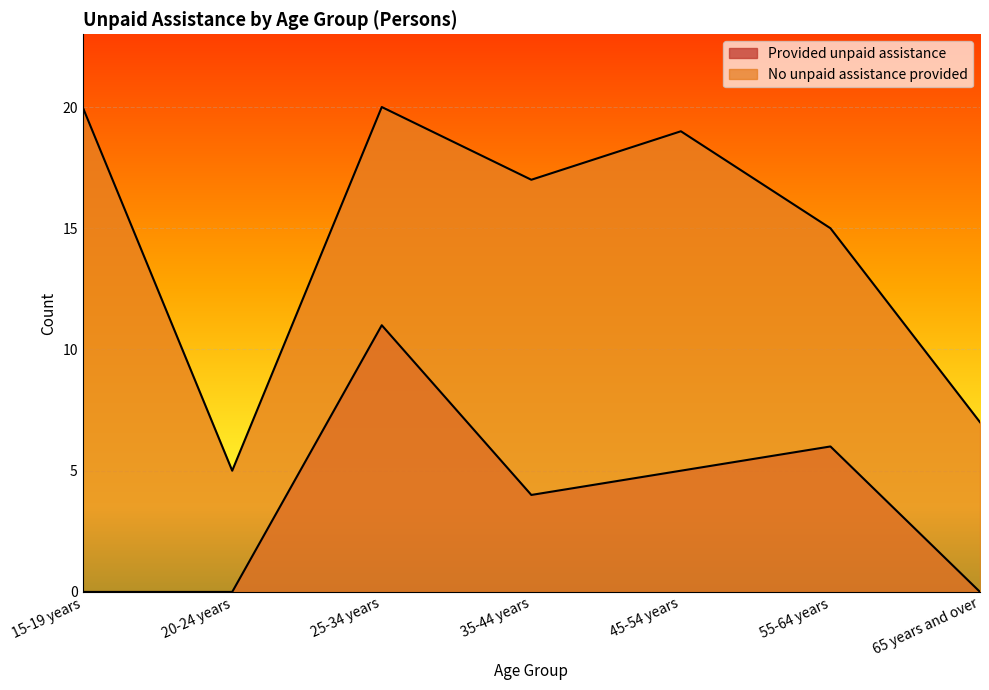

Is it true that No unpaid assistance provided equals 8 at 20-24 years?

False